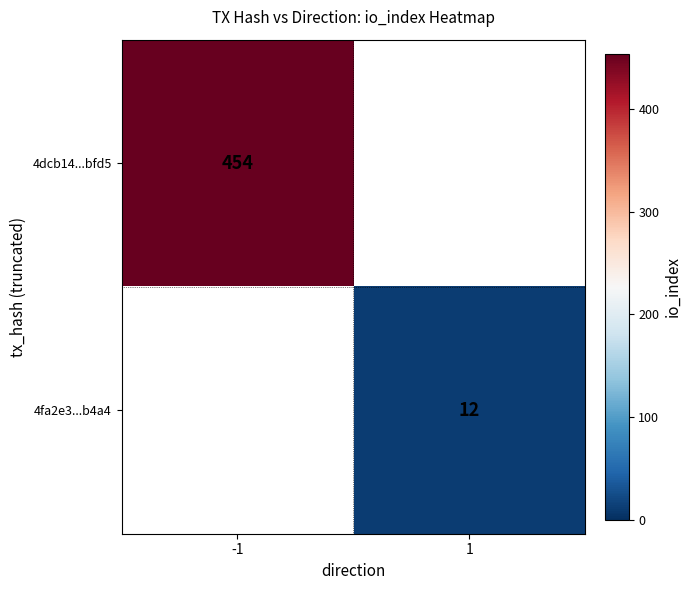

The 4fa2e3...b4a4 series shows 6.4 at 1. True or false?

False